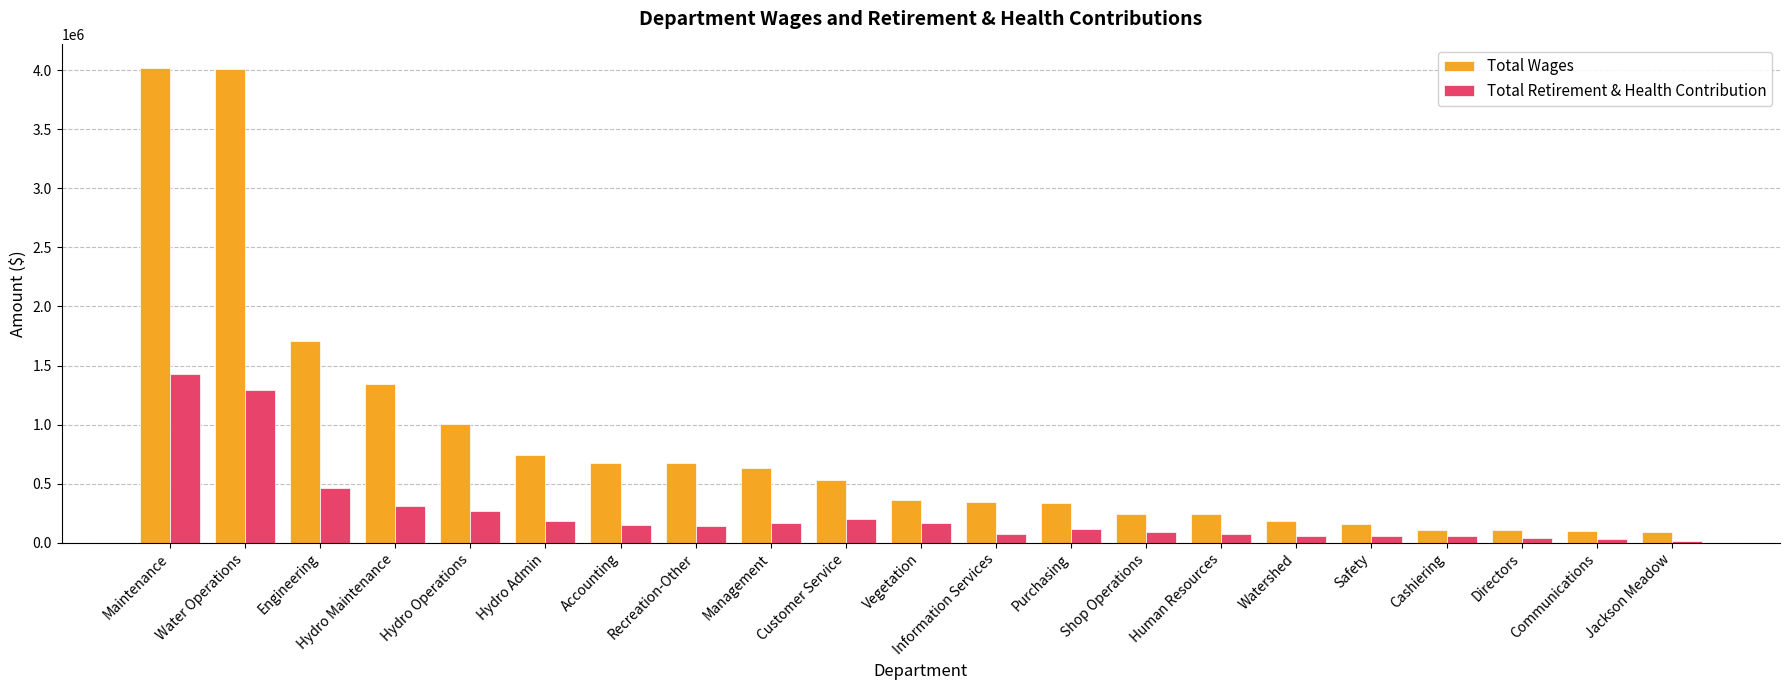

Between Maintenance and Hydro Operations, which series saw the biggest shift?

Total Wages